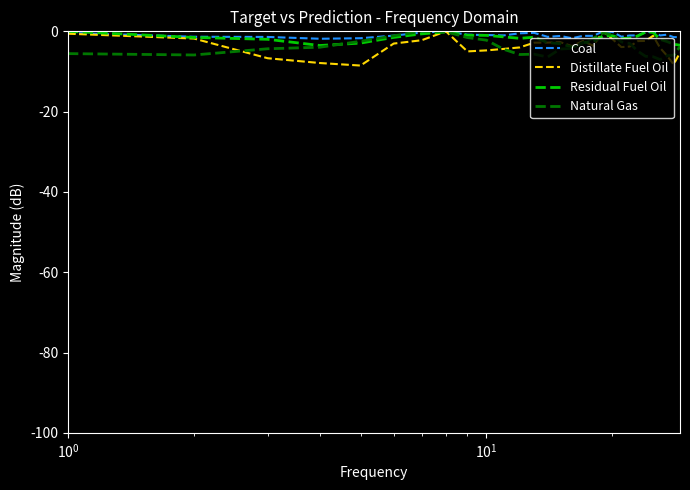

Which series has the largest total across all categories?

Coal